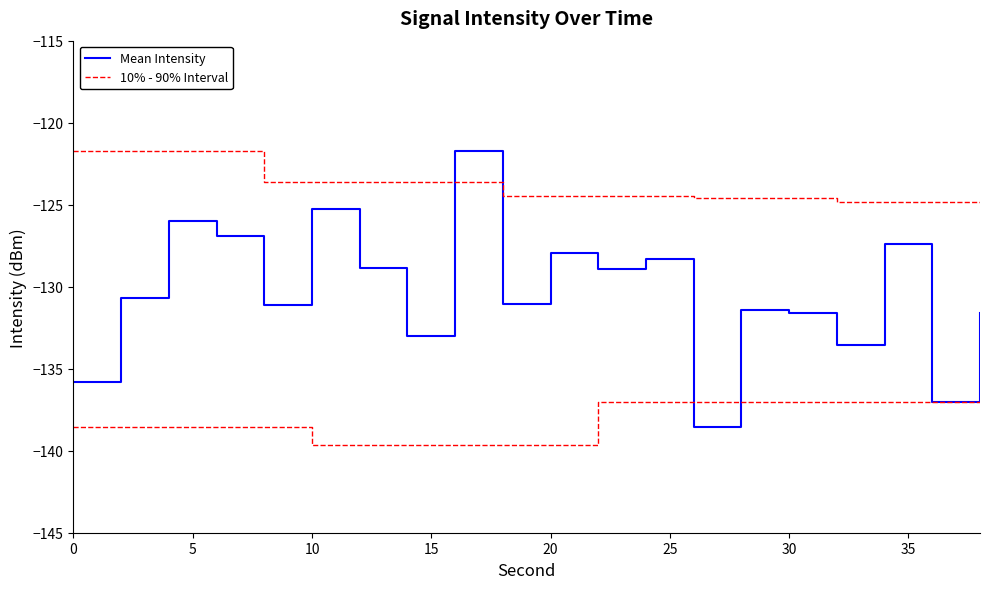

What is the label of the 16th point from the right?

20